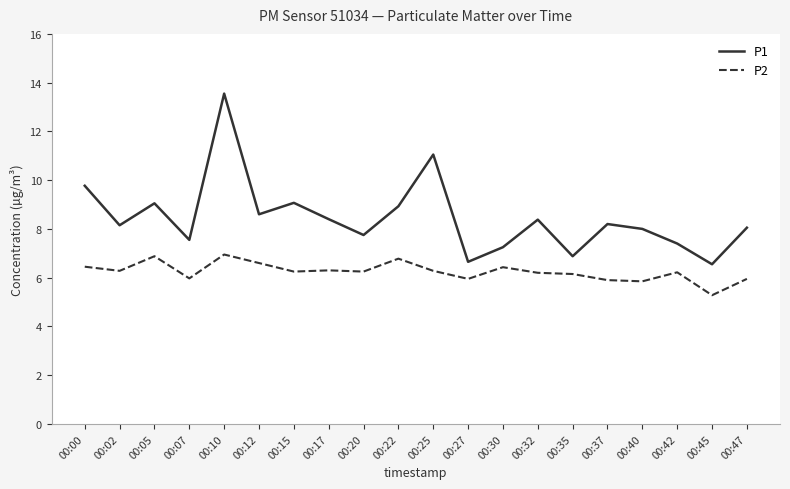

True or false: P1 has more than 2 points higher than both neighbors.

True